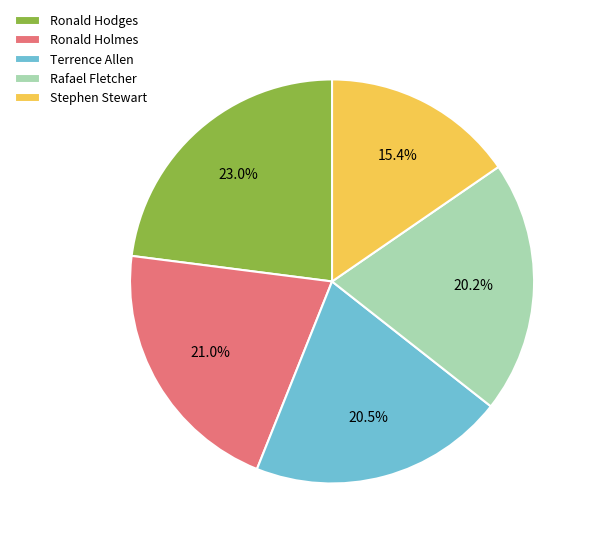

What percentage is the Rafael Fletcher slice, to the nearest percent?

20%